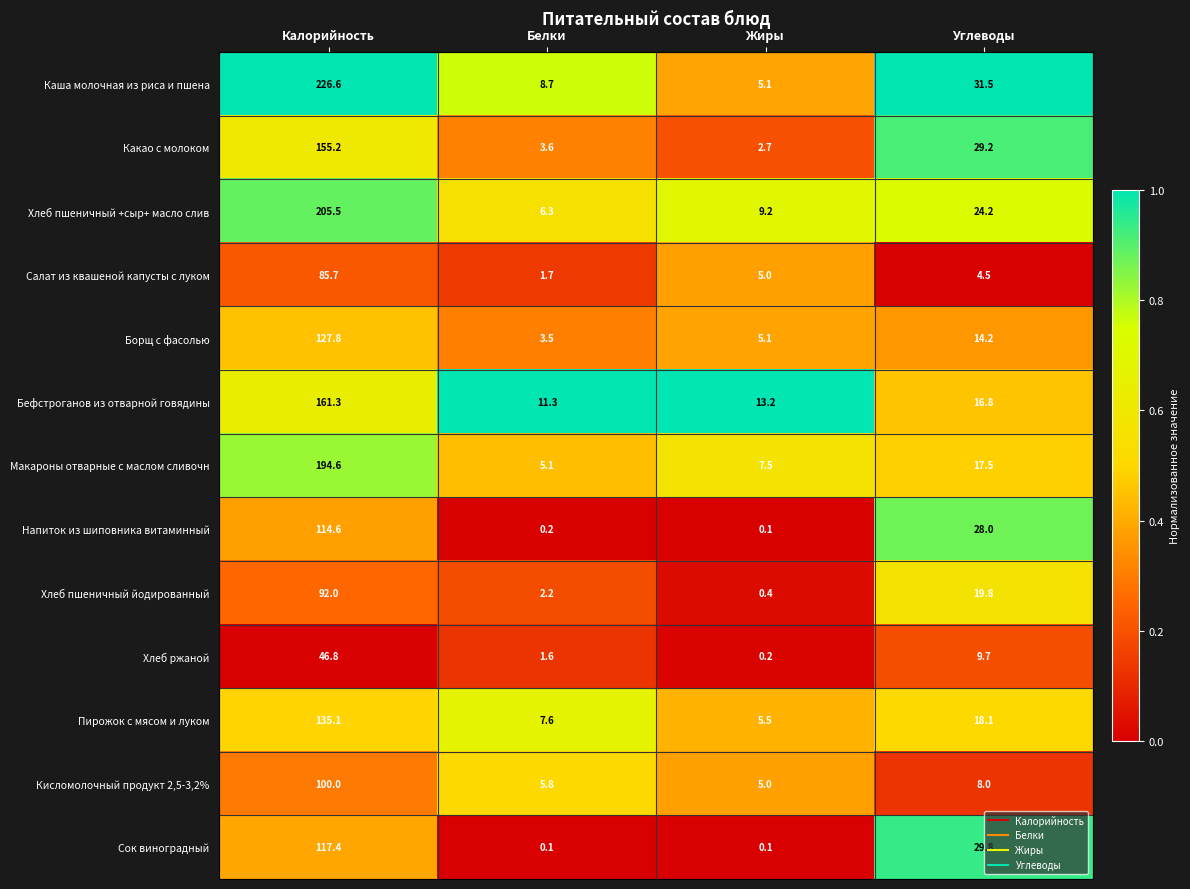

Where does the Сок виноградный series first go above 29?

Калорийность